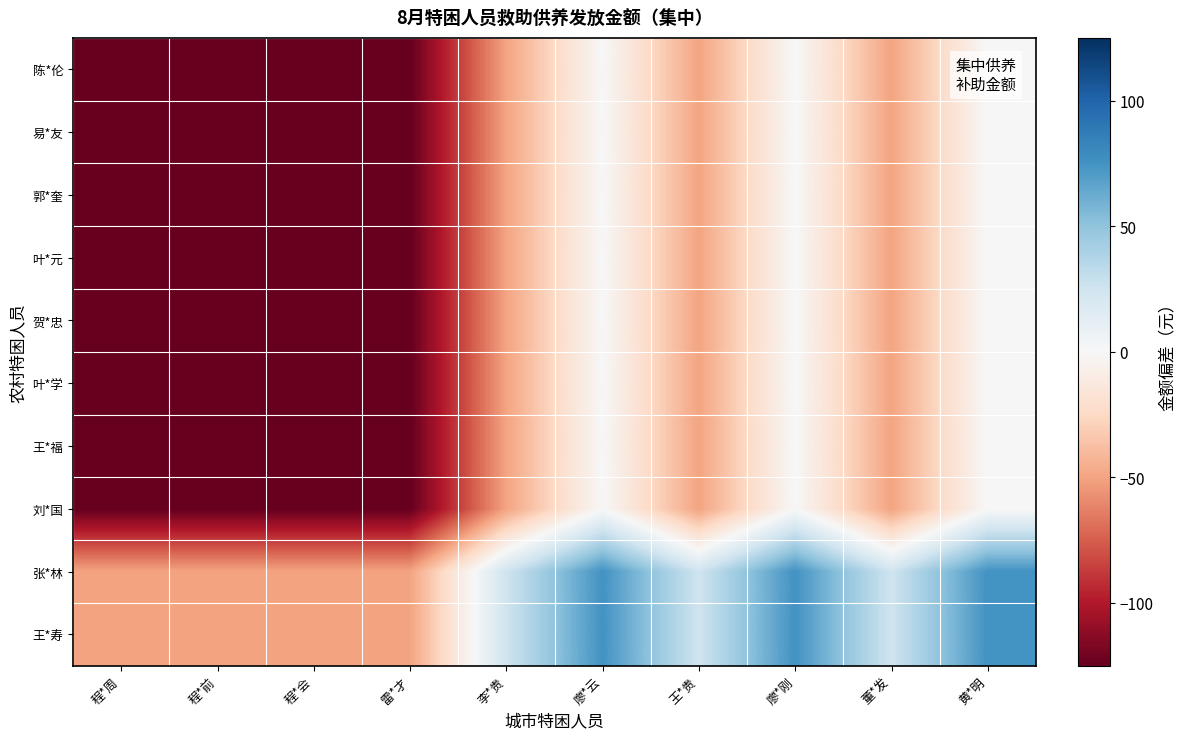

Which has a higher value, 程*周 or 程*前?

程*周